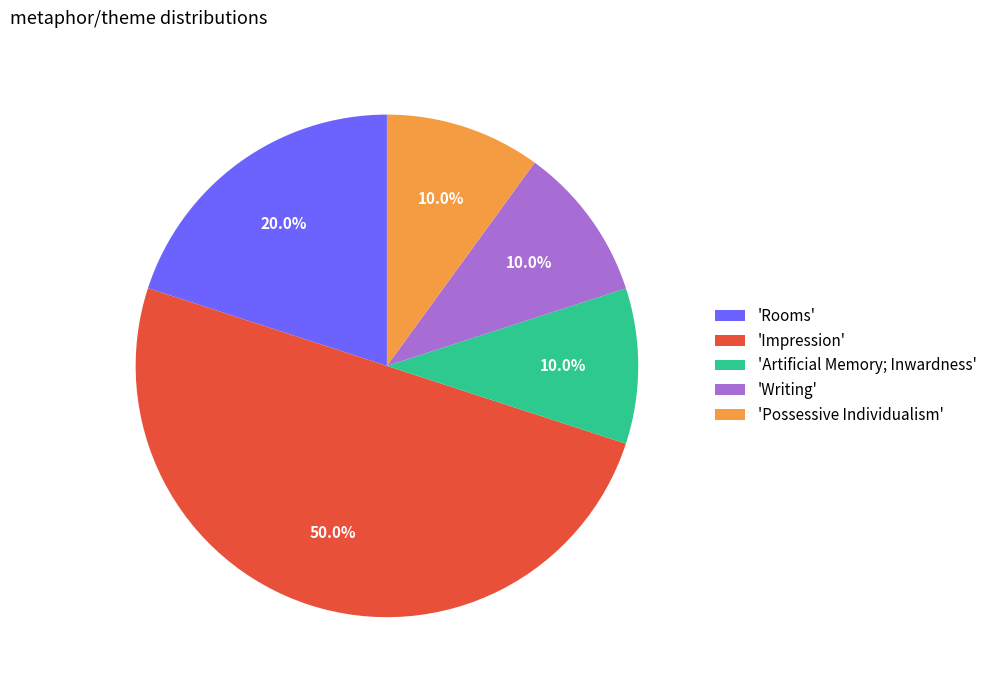

Does 'Artificial Memory; Inwardness' account for over 50% of the chart?

No